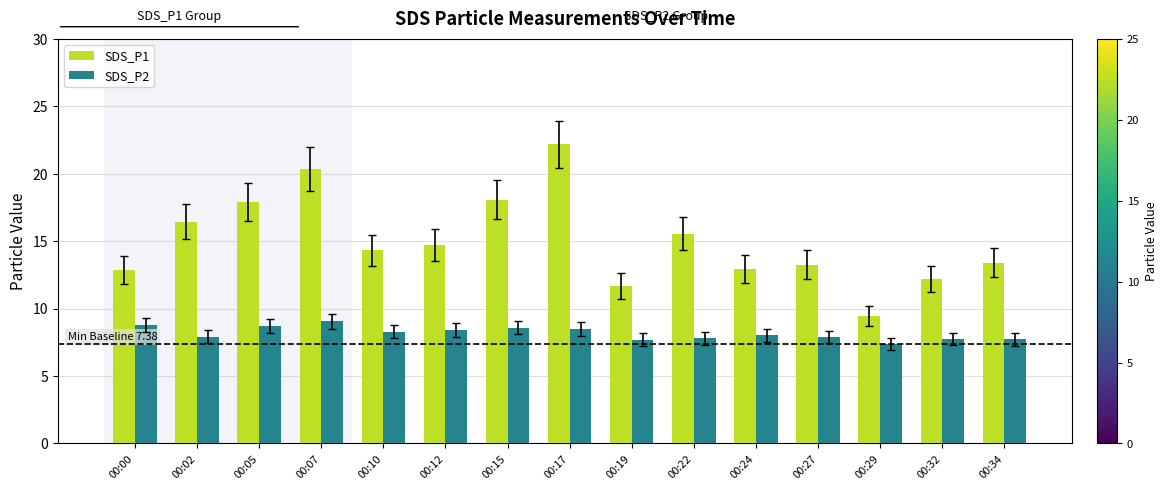

What is the smallest value displayed?

7.4